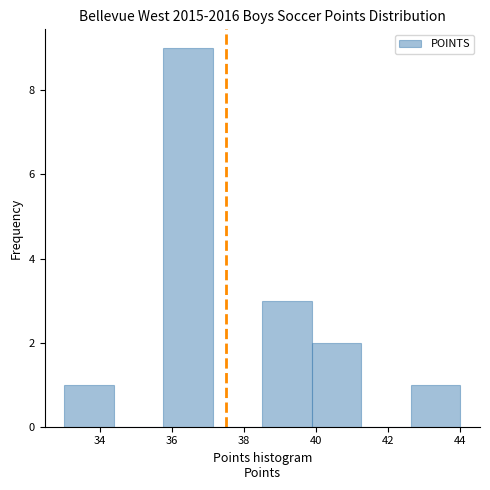

Reading left to right, transcribe this chart: for each bar, give the range it covers on the x-axis and its height. Neither the bar edges nor the heights are printed on the chart, so give them approximately, as read against the axes.

33.0 to 34.4: 1
34.4 to 35.8: 0
35.8 to 37.2: 9
37.2 to 38.6: 0
38.6 to 39.8: 3
39.8 to 41.2: 2
41.2 to 42.6: 0
42.6 to 44.0: 1